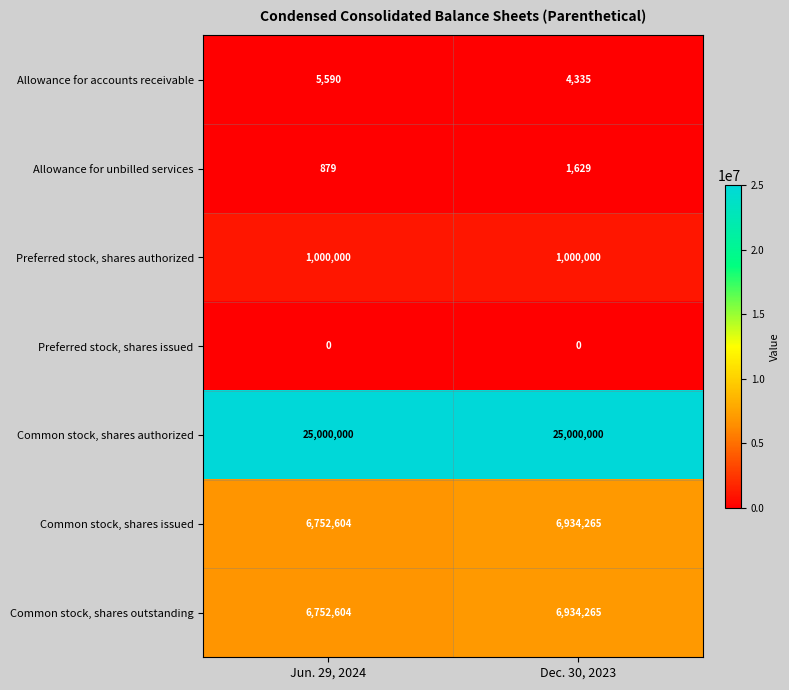

At which label does Common stock, shares outstanding reach its minimum?

Jun. 29, 2024